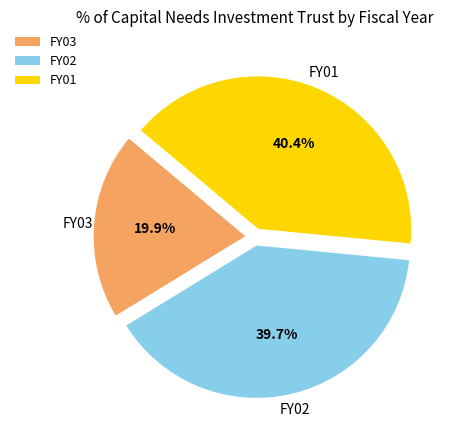

What percentage do FY02 and FY03 together represent?

59.6%